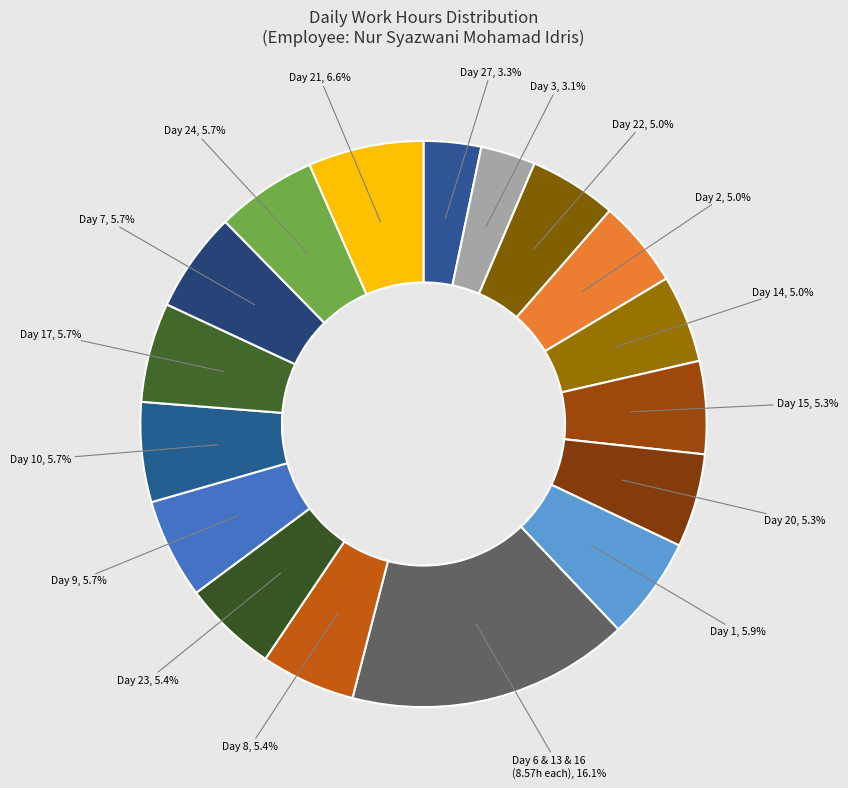

Which category has the biggest portion of the pie?

Day 6 & 13 & 16 (8.57h each)